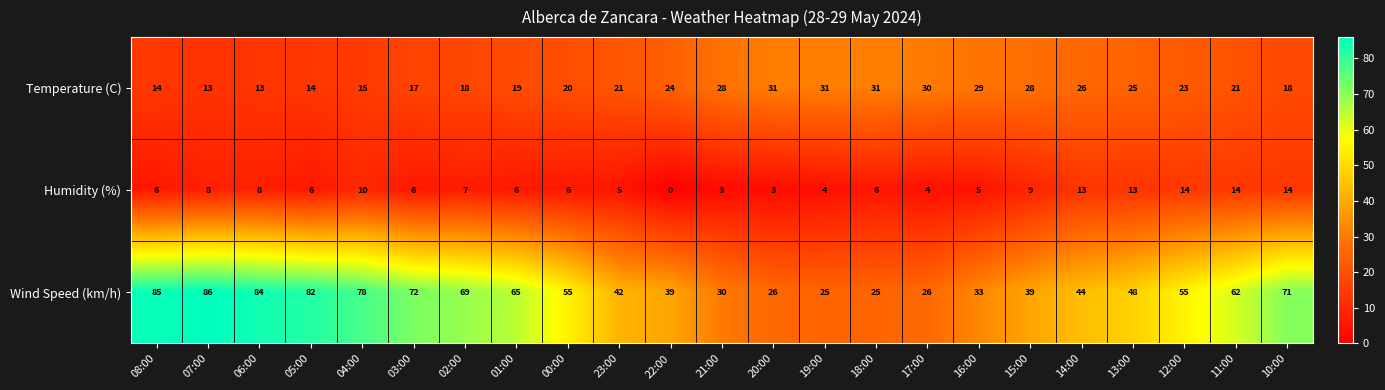

What is the highest value of the Humidity (%) series?

14